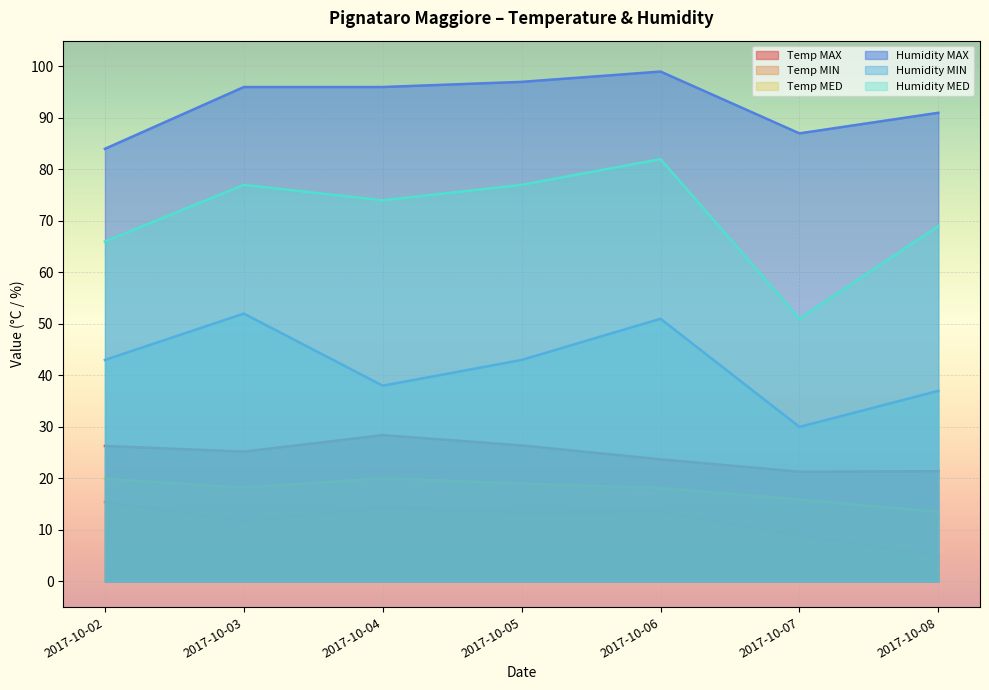

In Temp MIN, how many points are lower than both neighbors (excluding endpoints)?

2